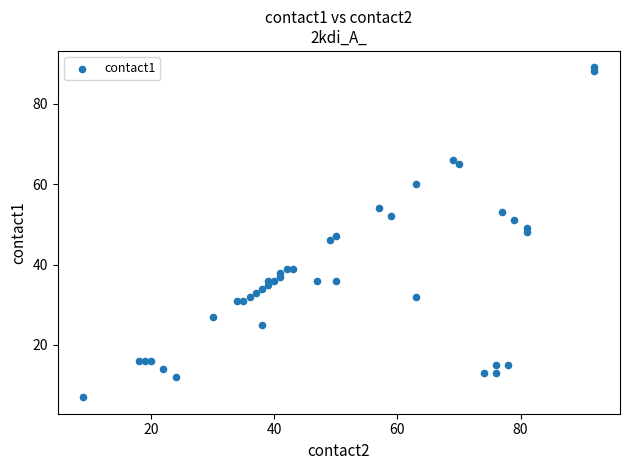

What is the range of X values (max minus min)?

83